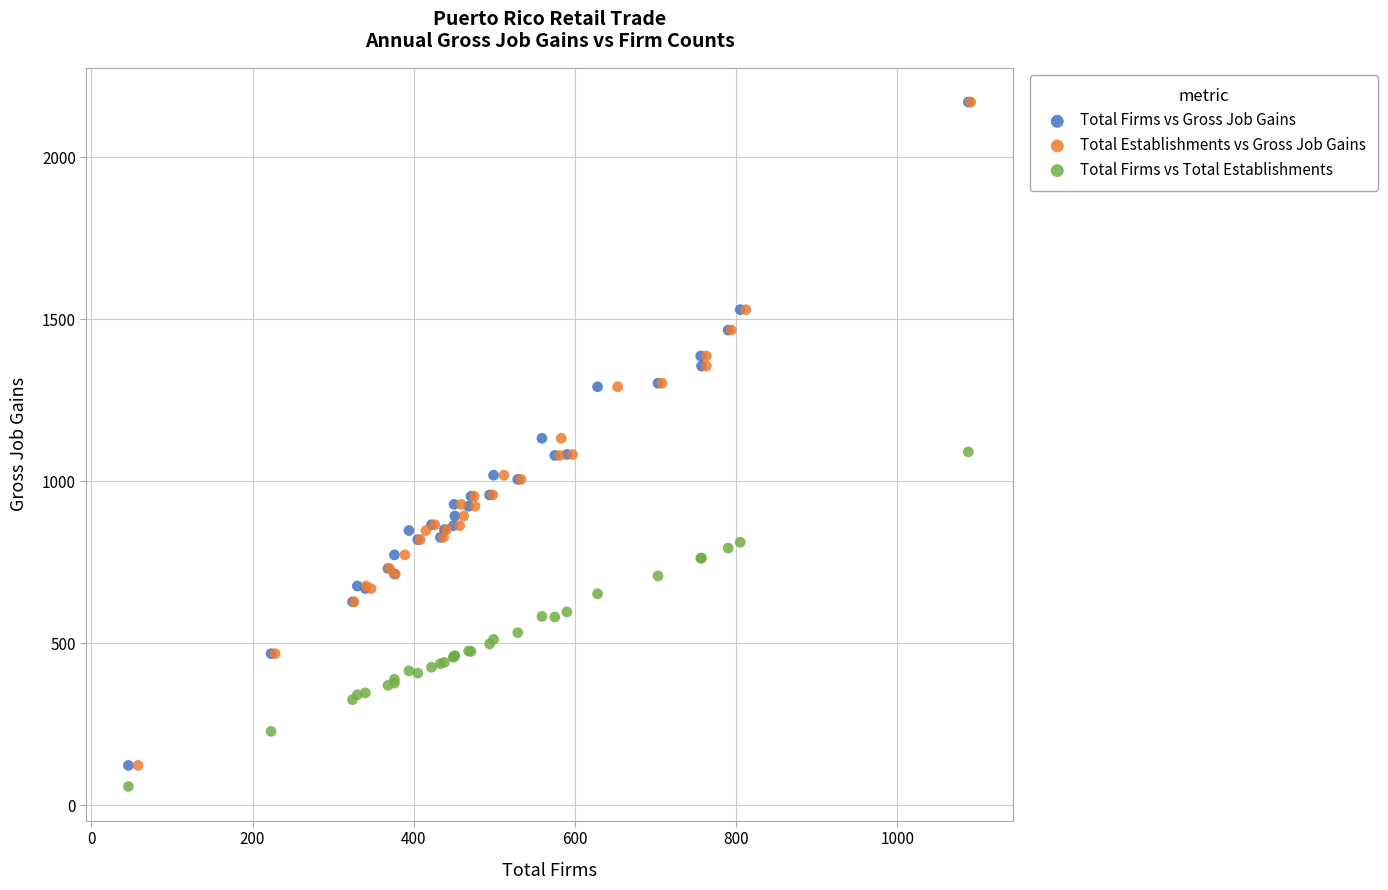

What are all the series names shown in the legend?

Total Firms vs Gross Job Gains, Total Establishments vs Gross Job Gains, Total Firms vs Total Establishments